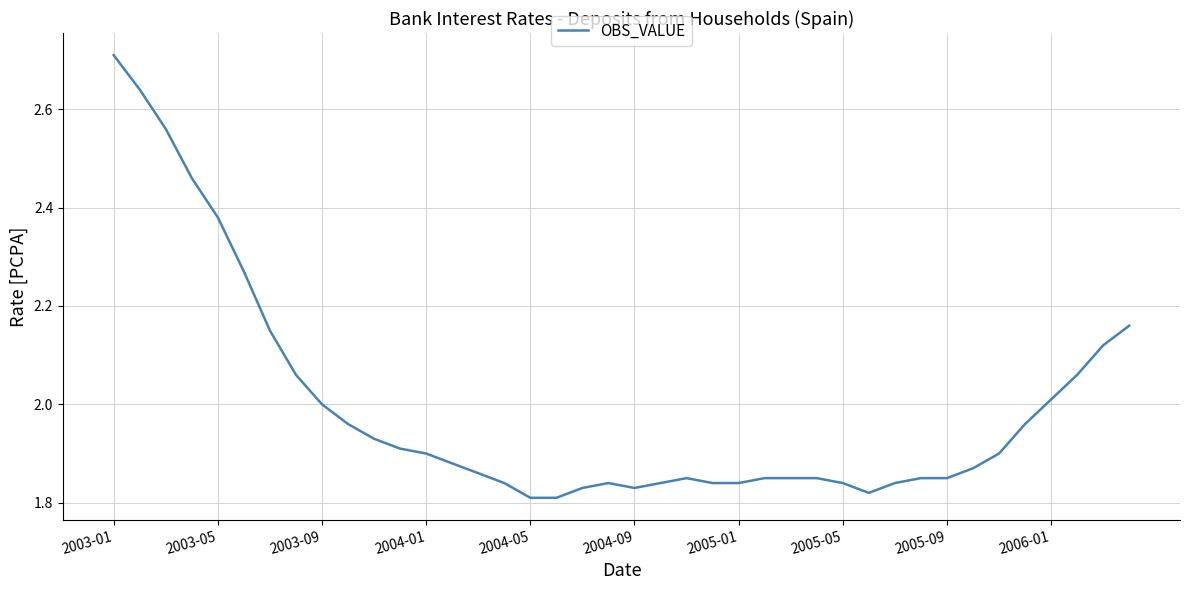

What is the difference between the maximum and minimum values?

0.9